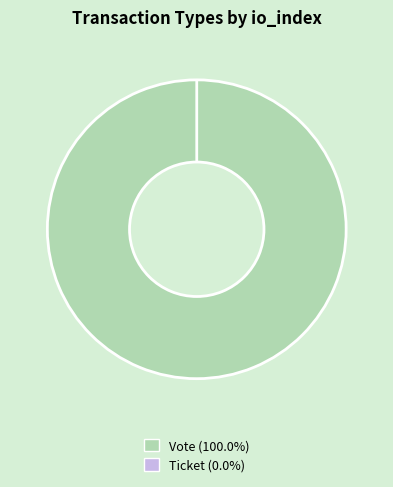

To the nearest percent, what is the difference between the Ticket and Vote slice percentages?

100%